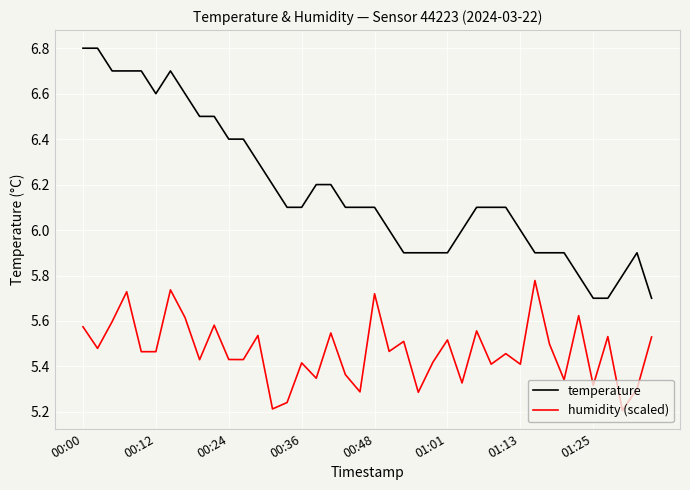

What is the average value of the temperature series?

6.2